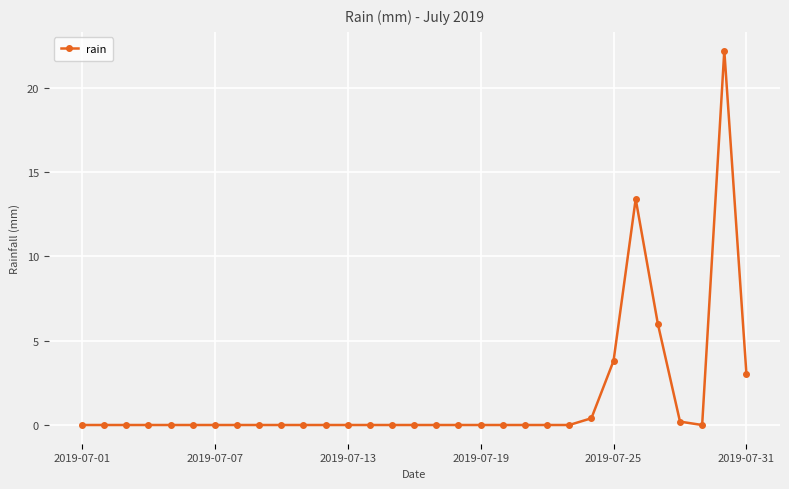

What is the difference between the maximum and second lowest values?

22.2